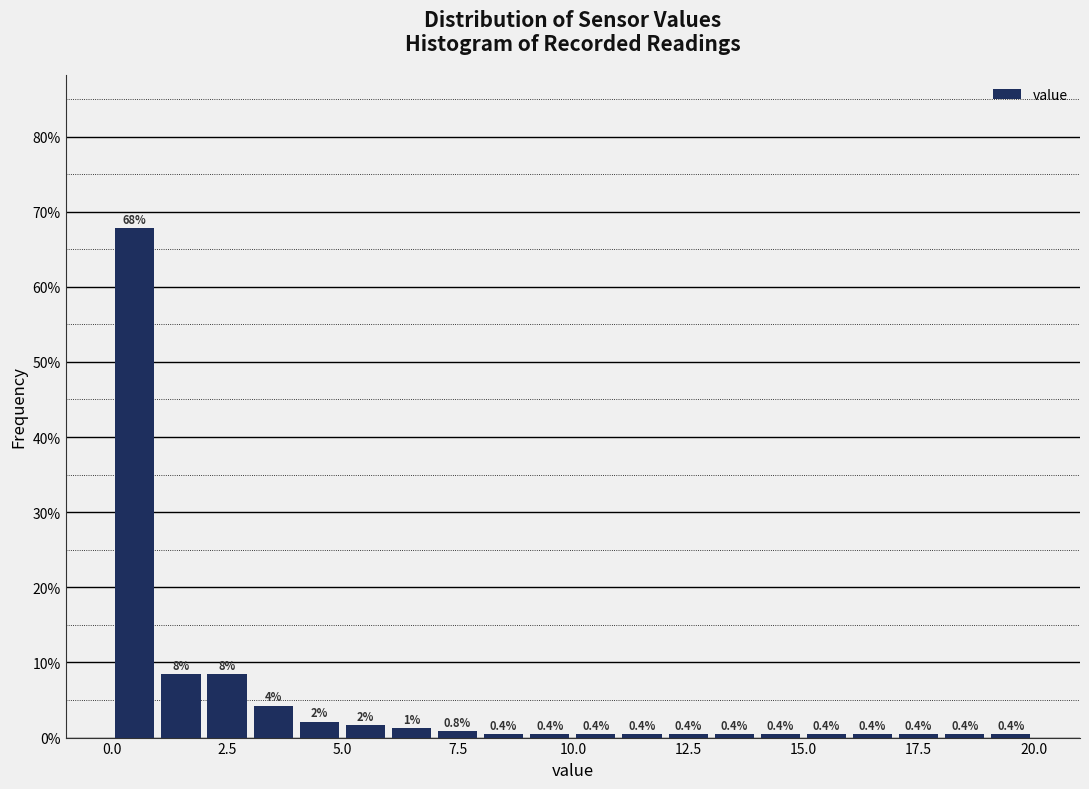

Read against the x-axis, roughly where is the centre of the tallest bar?

0.5